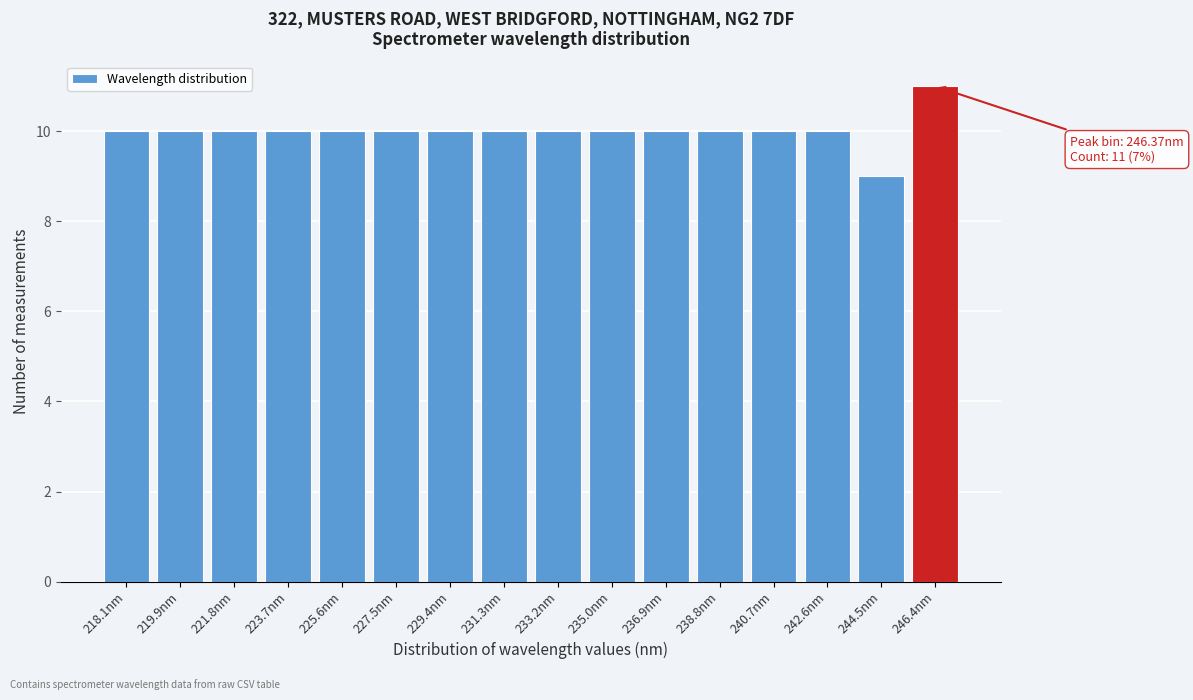

Reading left to right, what are all the values shown in this chart?

218.1nm=10	219.9nm=10	221.8nm=10	223.7nm=10	225.6nm=10	227.5nm=10	229.4nm=10	231.3nm=10	233.2nm=10	235.0nm=10	236.9nm=10	238.8nm=10	240.7nm=10	242.6nm=10	244.5nm=9	246.4nm=11